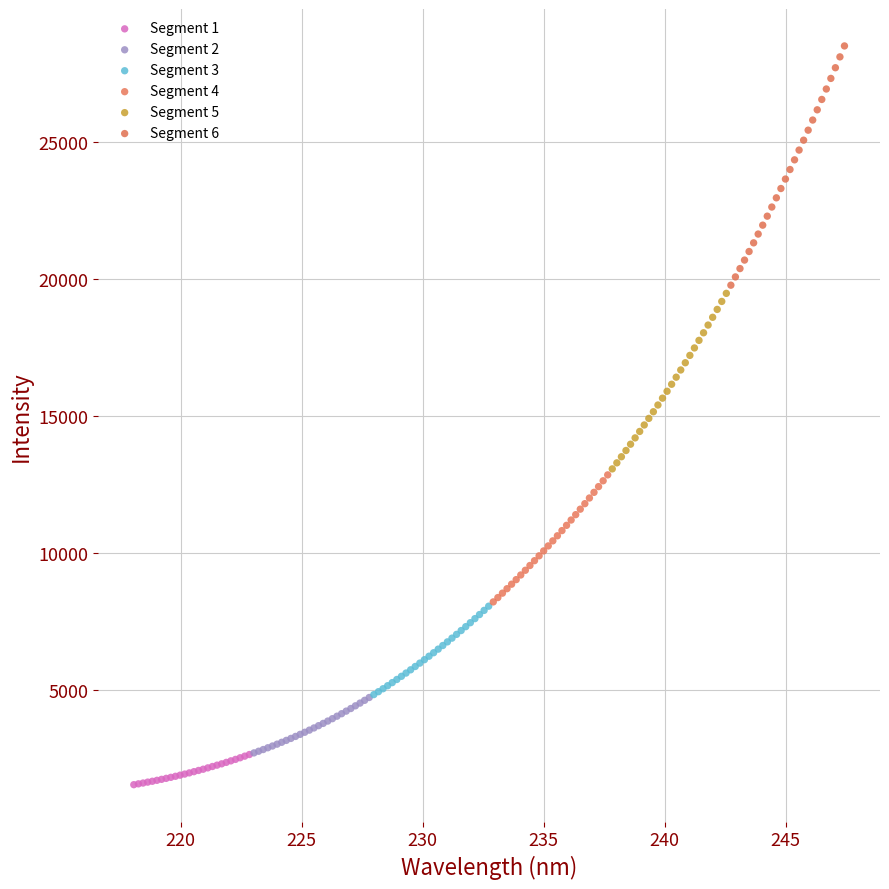

Which series reaches the minimum Y coordinate?

Segment 1